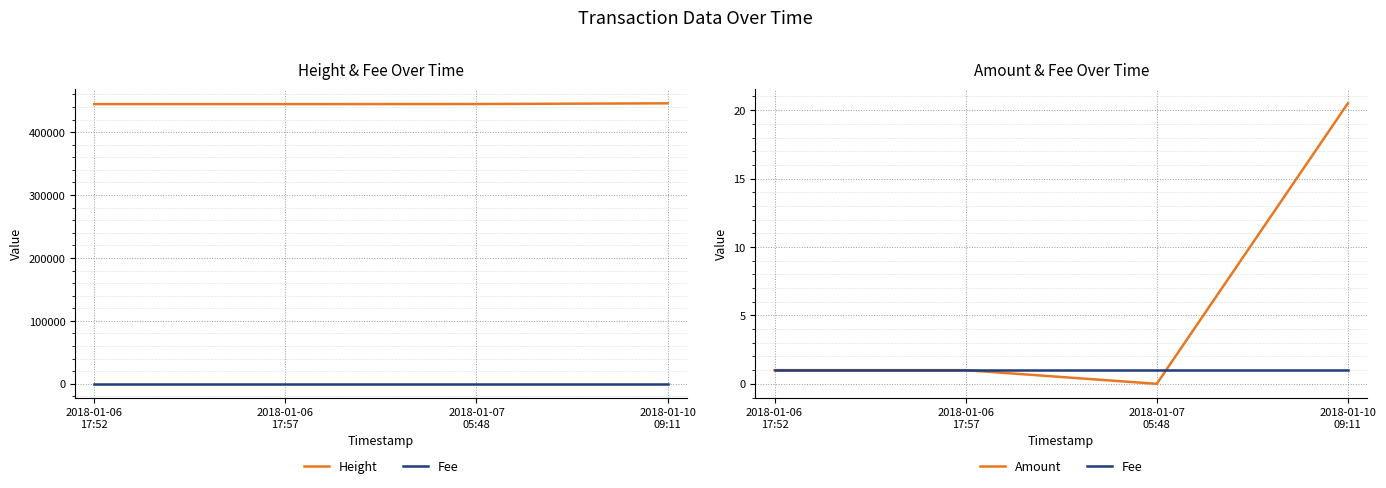

Is this an area chart (filled region under the line)?

No